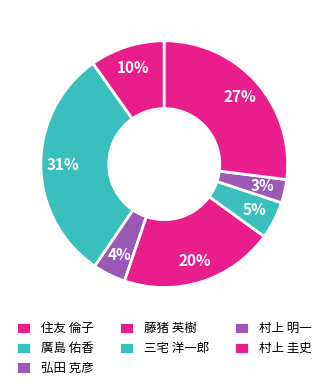

Is 藤猪 英樹 the majority of the pie?

No